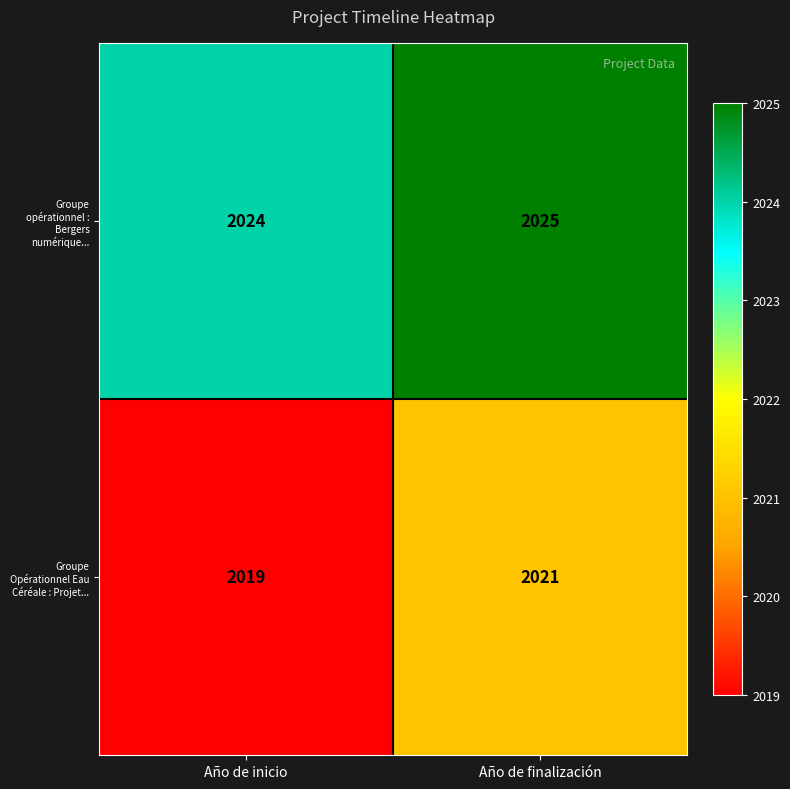

Rank the series by their average value, from highest to lowest.

Groupe opérationnel : Bergers numérique..., Groupe Opérationnel Eau Céréale : Projet...